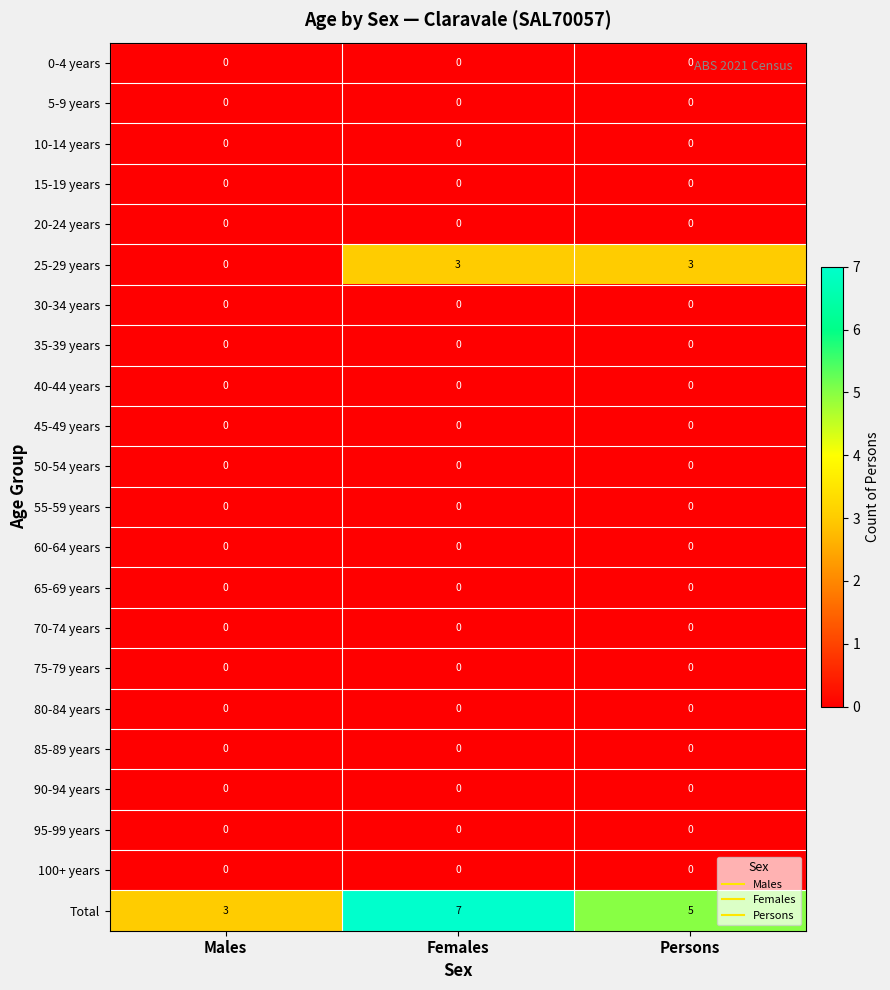

Which series has the largest total across all categories?

Total